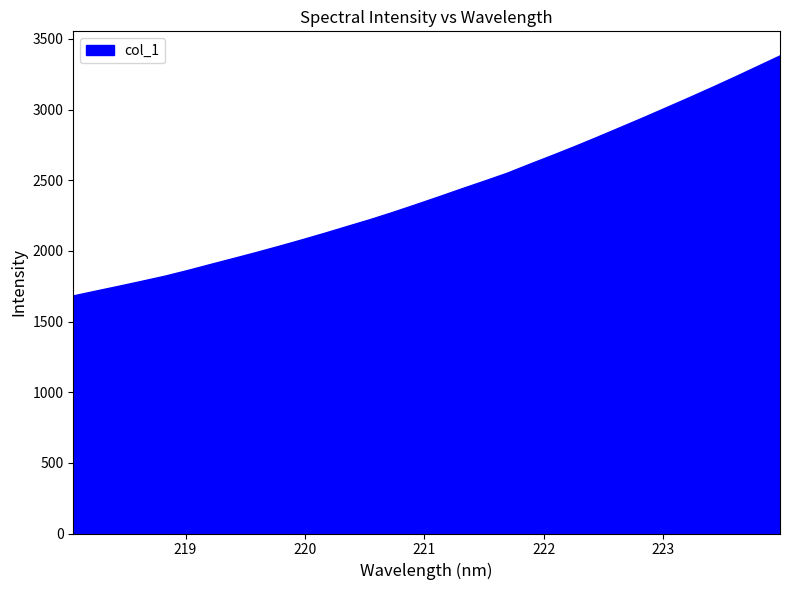

What is the greatest value displayed?

3384.9